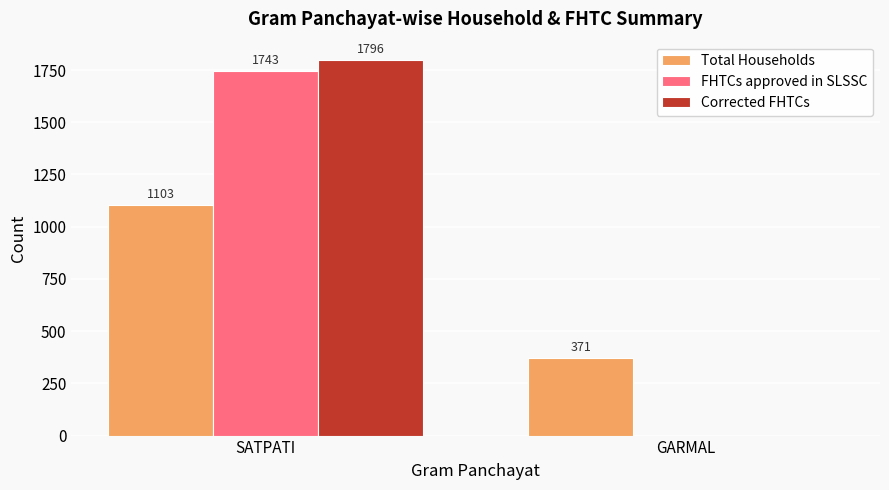

Count the number of data series in this chart.

3